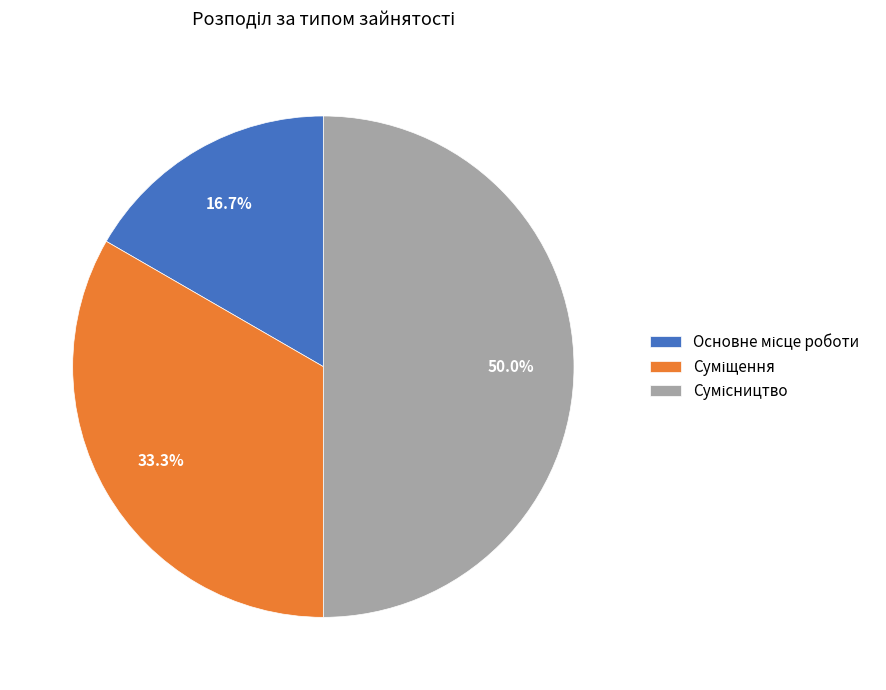

Approximately how many times larger is the value at Основне місце роботи compared to Суміщення?

0.5